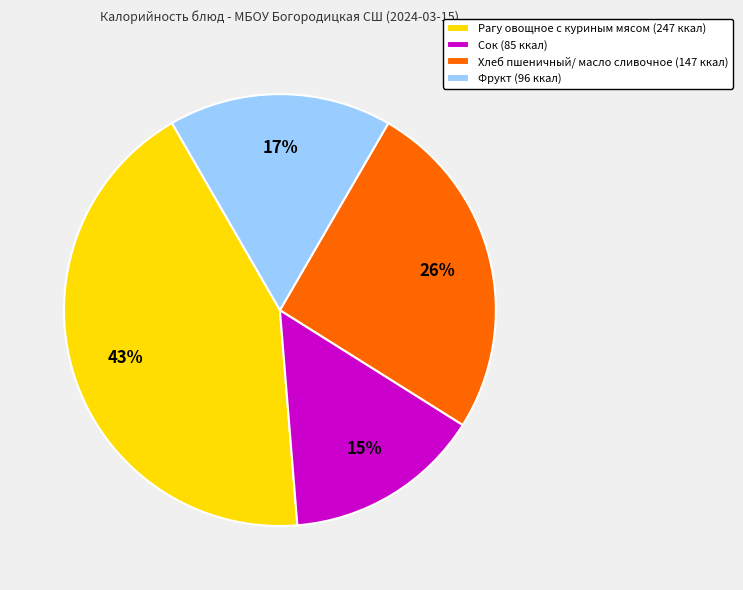

Approximately how many times larger is the value at Сок (85 ккал) compared to Хлеб пшеничный/ масло сливочное (147 ккал)?

0.6